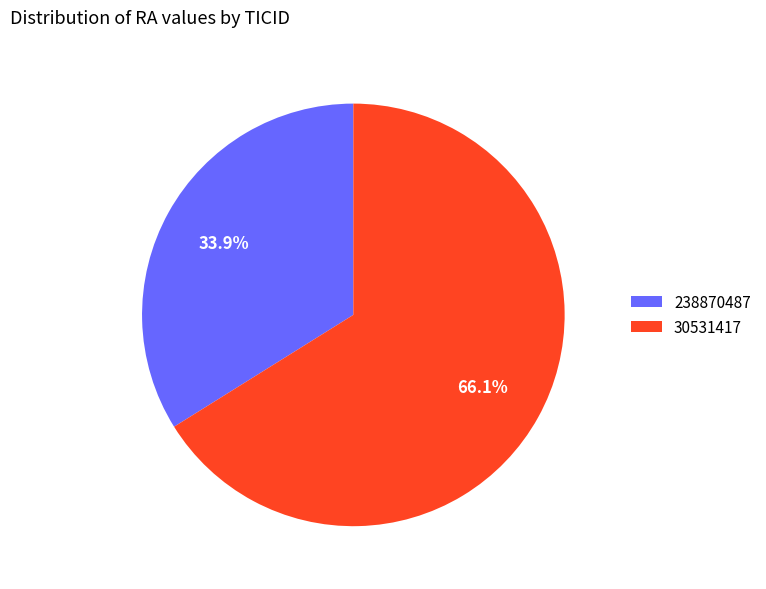

Does 238870487 account for over 50% of the chart?

No